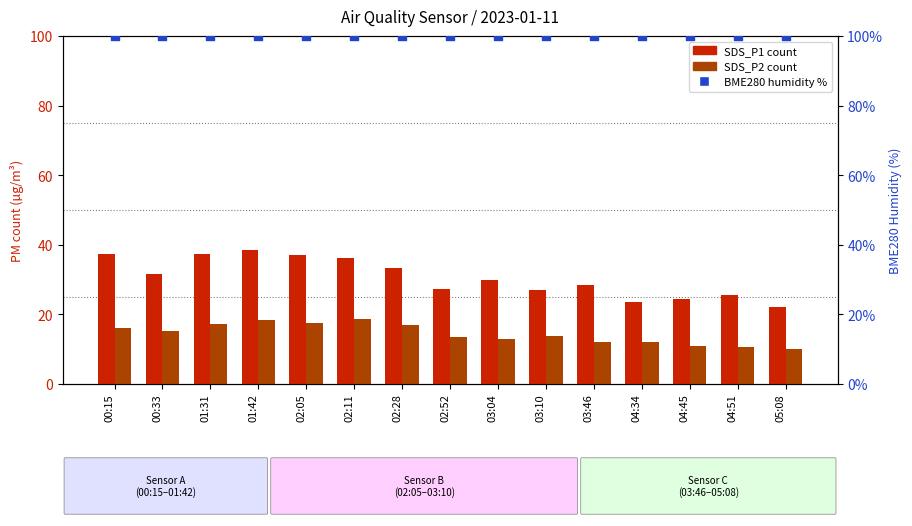

Which series has the largest Y range (max minus min)?

SDS_P1 count